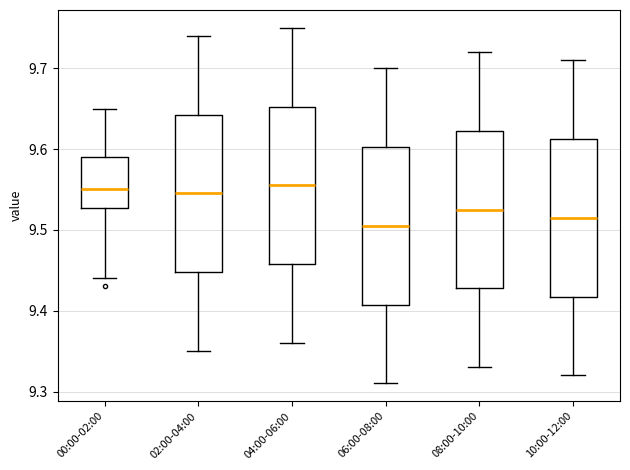

Reading left to right, read every box against the y-axis: the position of its median line, the range the box covers, and the ends of its whiskers. The values are not printed on the chart, so give them approximately, as read against the axis.

00:00-02:00: median 9.55, box 9.53 to 9.59, whiskers 9.44 to 9.65
02:00-04:00: median 9.55, box 9.45 to 9.64, whiskers 9.35 to 9.74
04:00-06:00: median 9.56, box 9.46 to 9.65, whiskers 9.36 to 9.75
06:00-08:00: median 9.51, box 9.41 to 9.60, whiskers 9.31 to 9.70
08:00-10:00: median 9.53, box 9.43 to 9.62, whiskers 9.33 to 9.72
10:00-12:00: median 9.52, box 9.42 to 9.61, whiskers 9.32 to 9.71